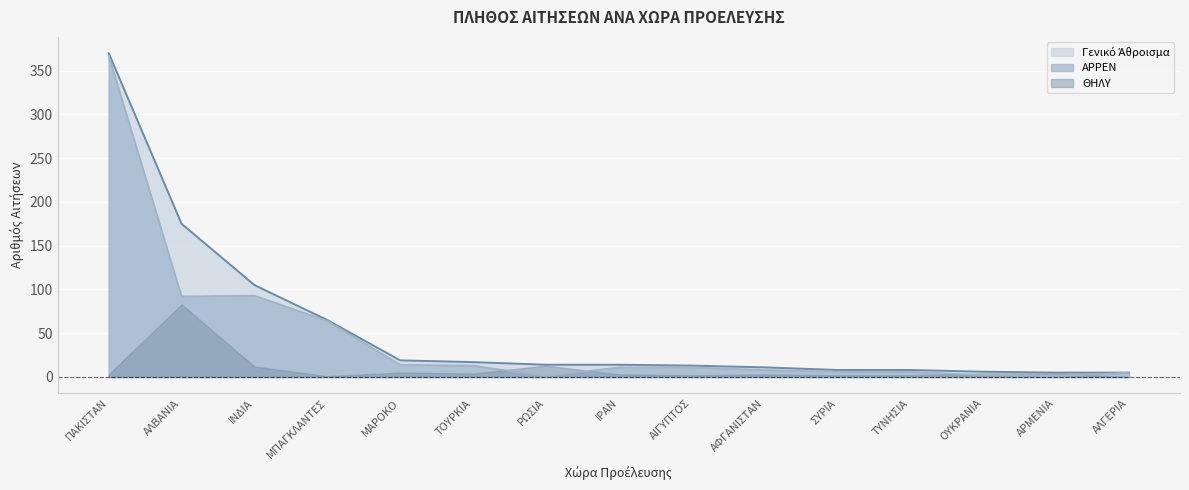

Does the chart display data point markers on the line(s)?

No